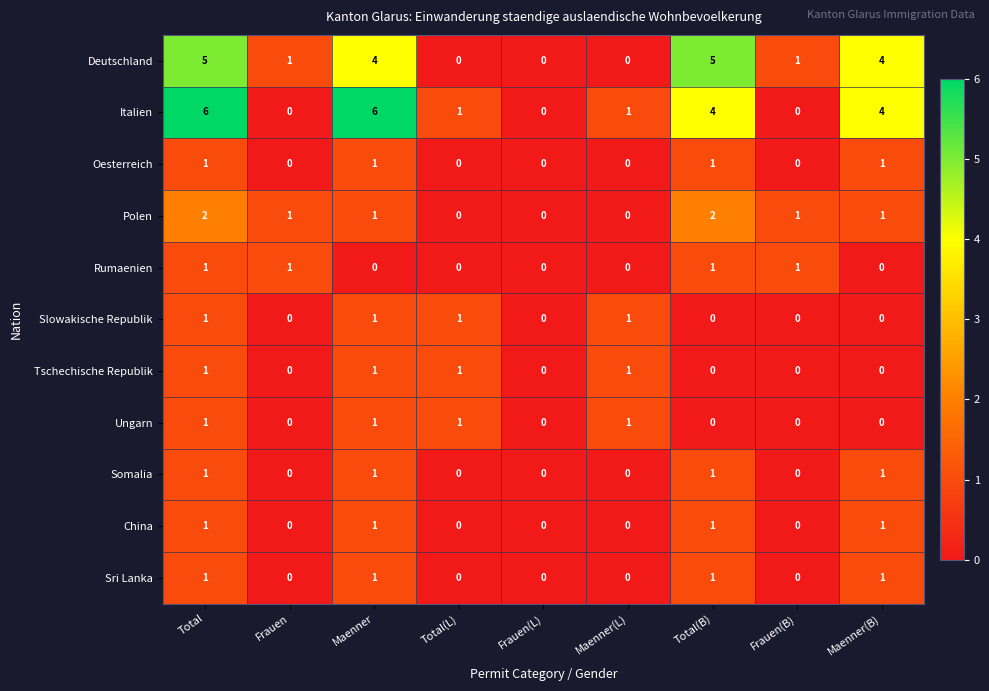

Is it true that Rumaenien equals 0 at Maenner?

True